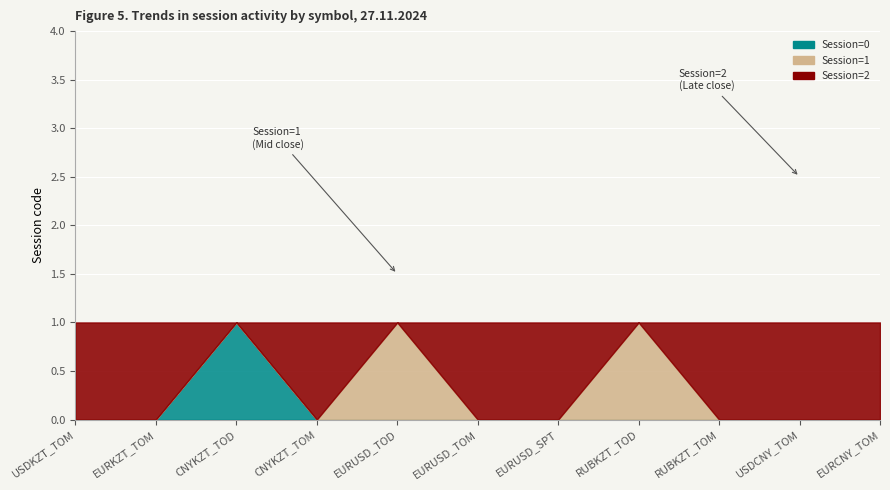

Between EURUSD_TOM and CNYKZT_TOM, which is larger?

EURUSD_TOM